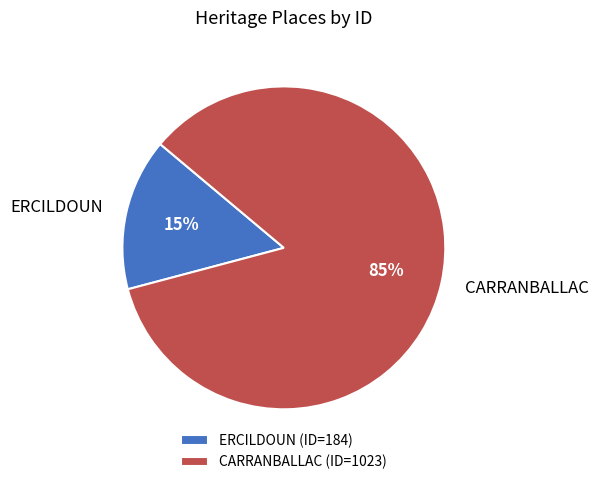

Between ERCILDOUN and CARRANBALLAC, which is larger?

CARRANBALLAC